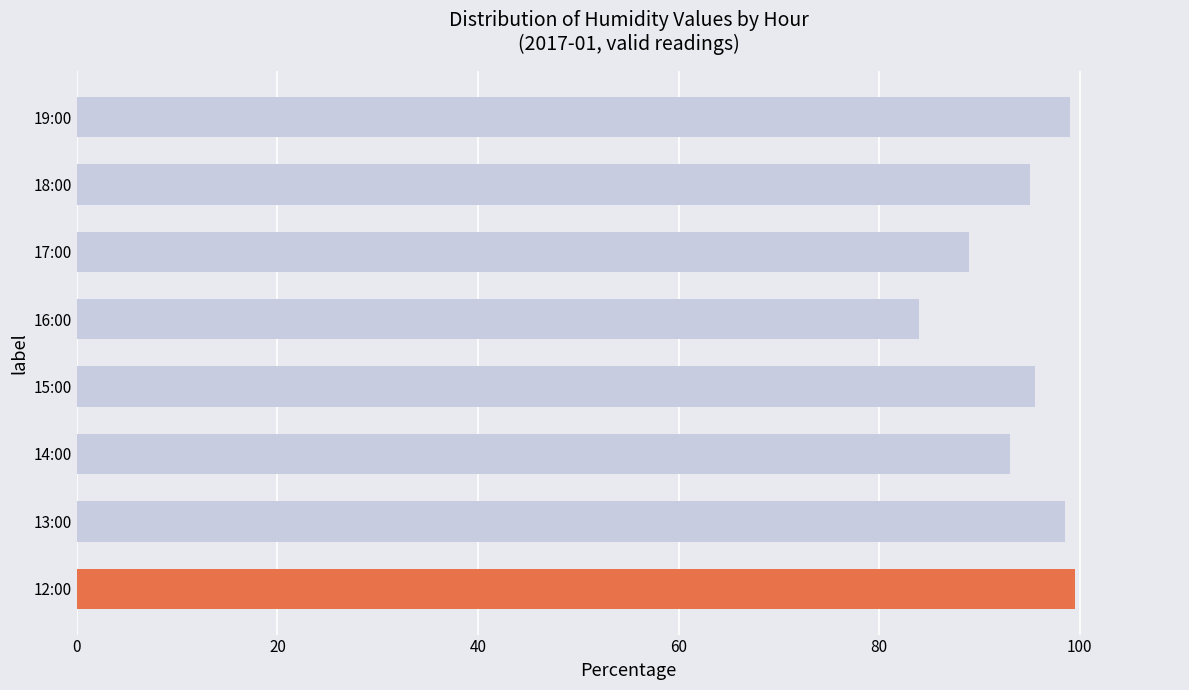

True or false: the data shows 126.3 at 14:00.

False